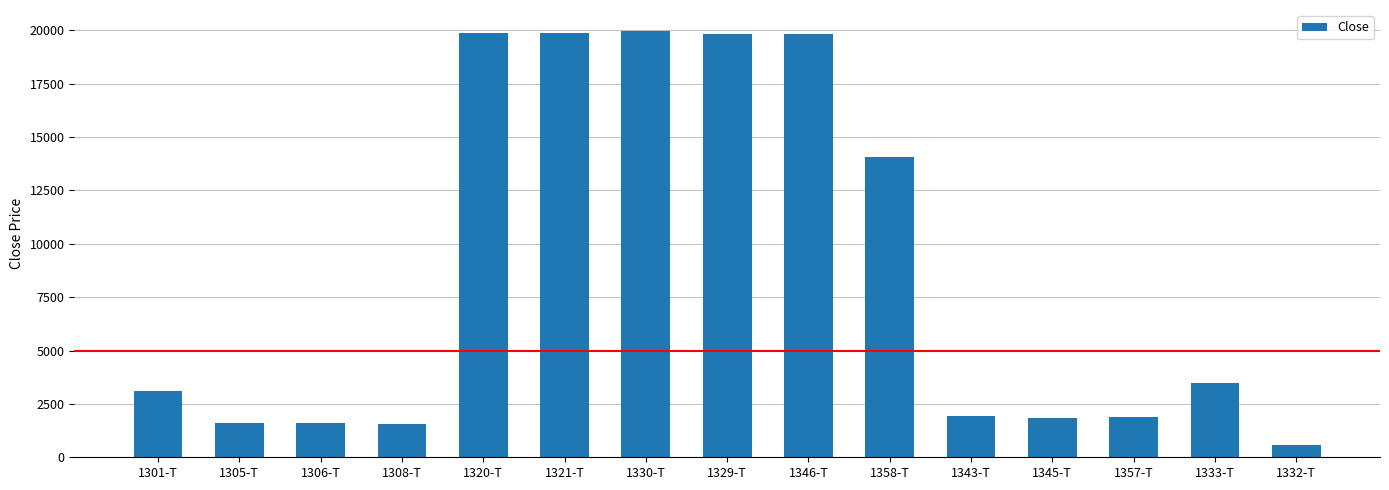

What is the smallest value displayed?

559